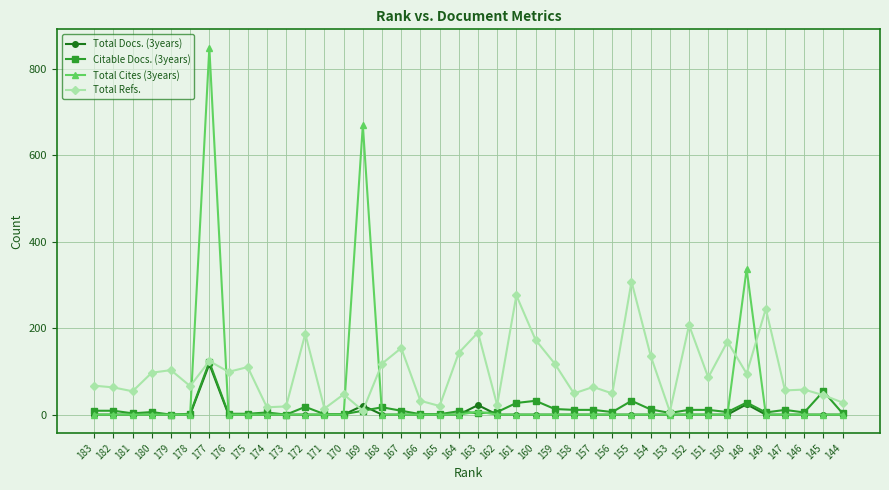

Is the value of Total Docs. (3years) at 166 greater than the value of Citable Docs. (3years) at 172?

No